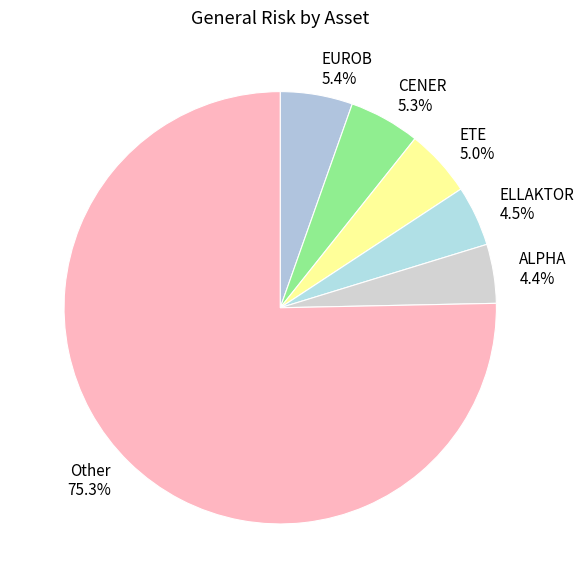

What is the largest slice in the pie chart?

Other 75.3%